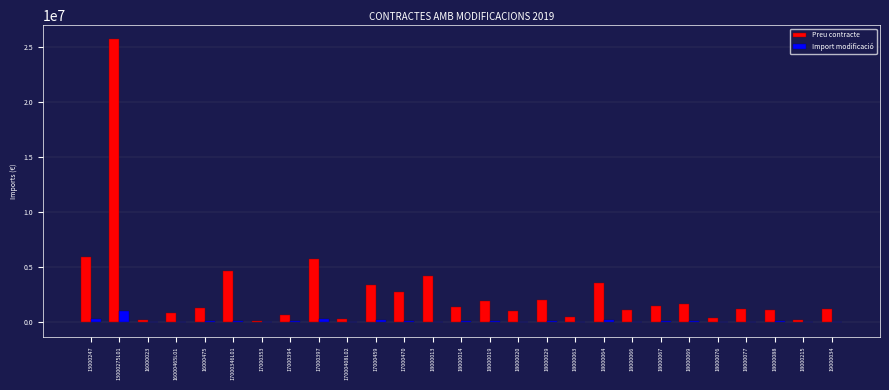

What is the sum of all Import modificació values?

2204170.8